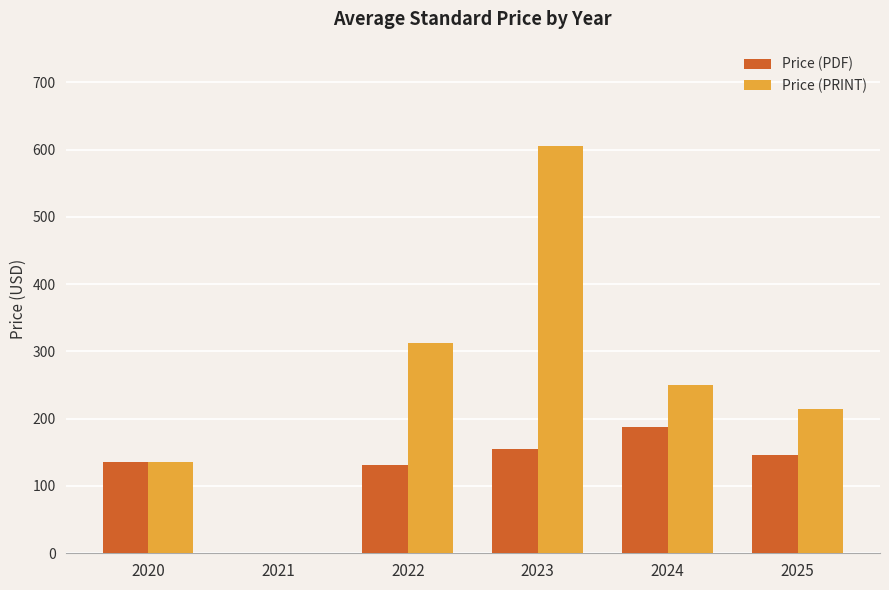

At which label does Price (PDF) first exceed 145?

2023